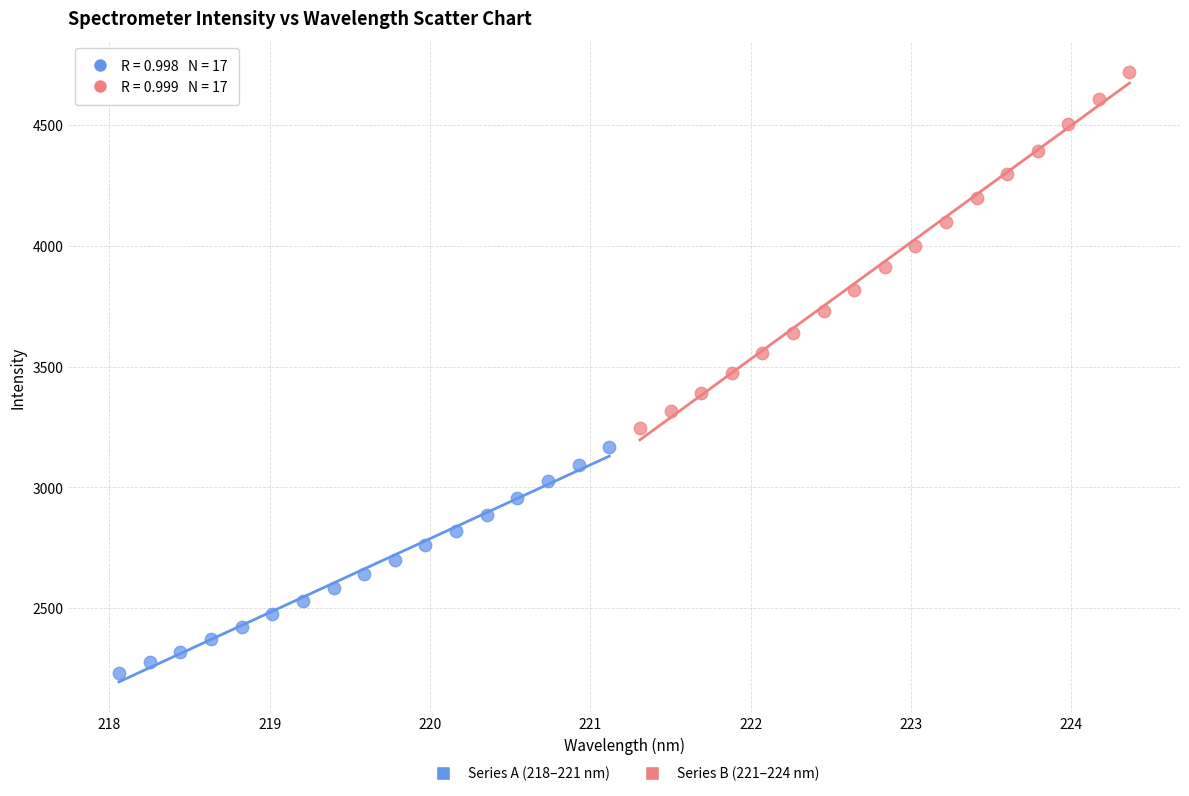

Which series contains the lowest Y value?

Series A (218–221 nm)